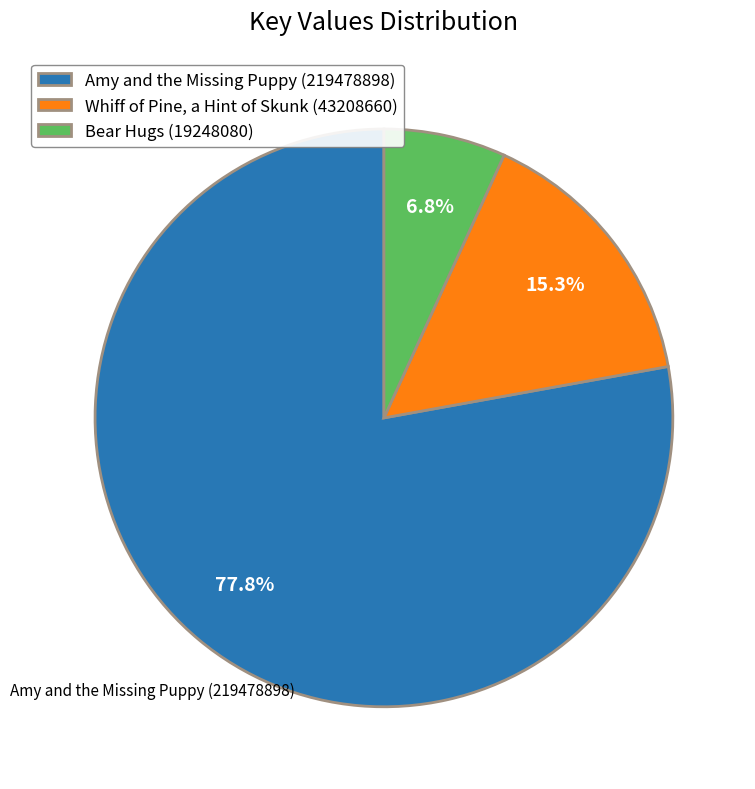

Which has a higher value, Bear Hugs (19248080) or Whiff of Pine, a Hint of Skunk (43208660)?

Whiff of Pine, a Hint of Skunk (43208660)